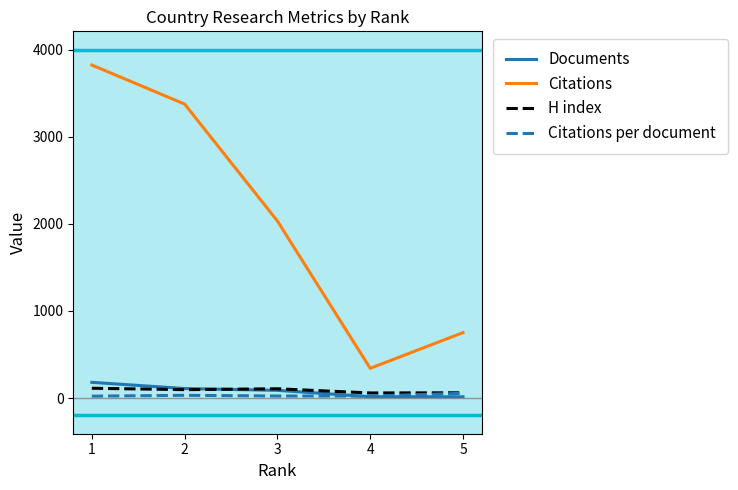

What is the highest value of the Documents series?

180.0